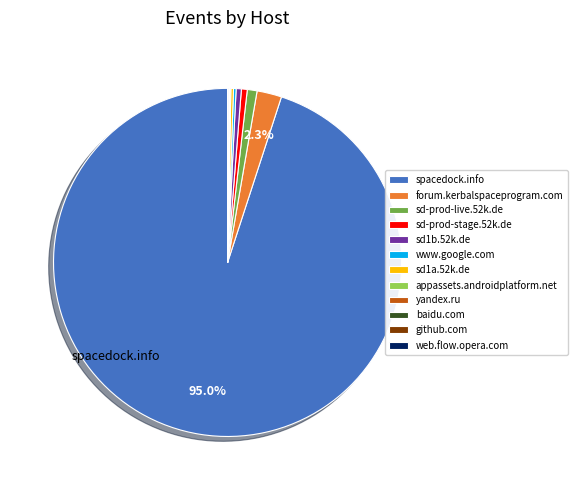

What is the largest slice in the pie chart?

spacedock.info